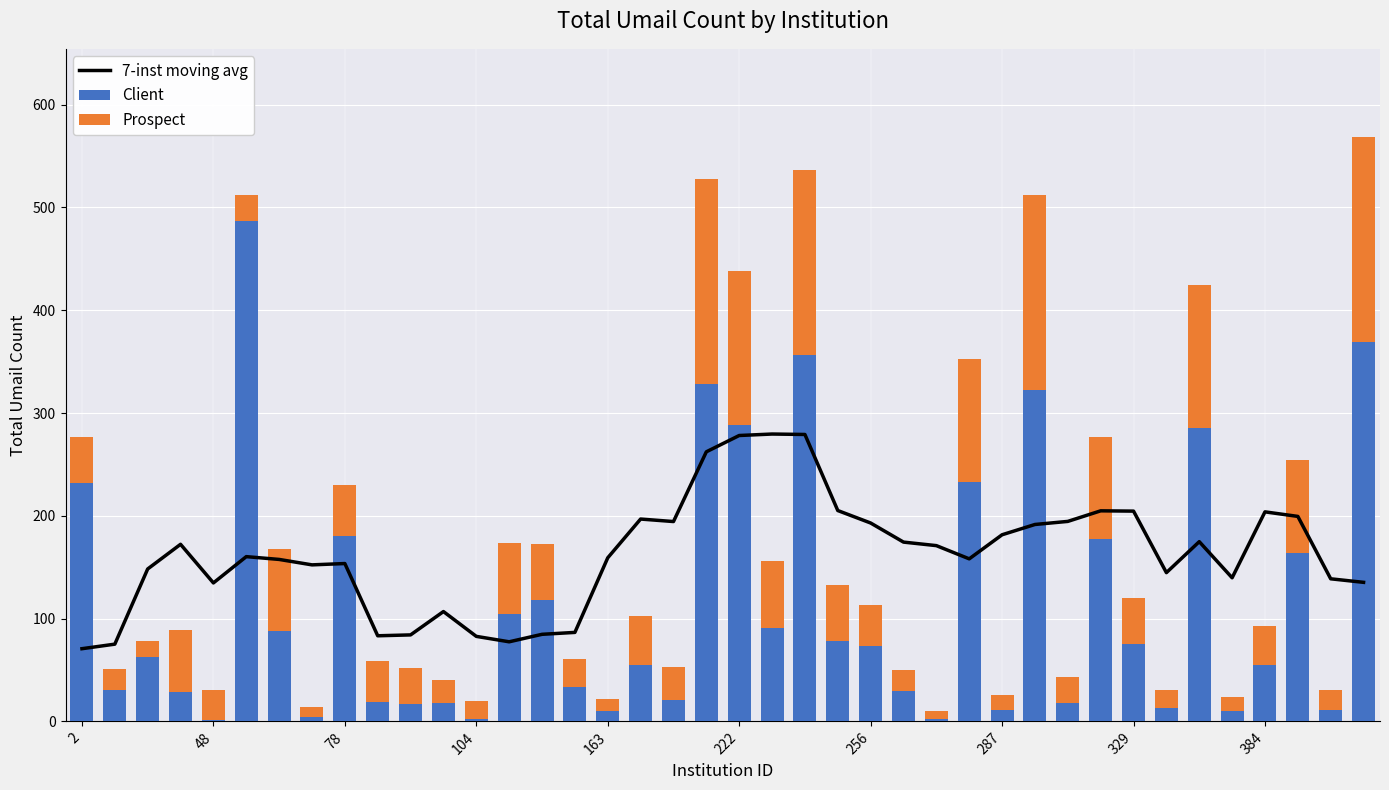

The value of Client at 329 is 106. True or false?

False